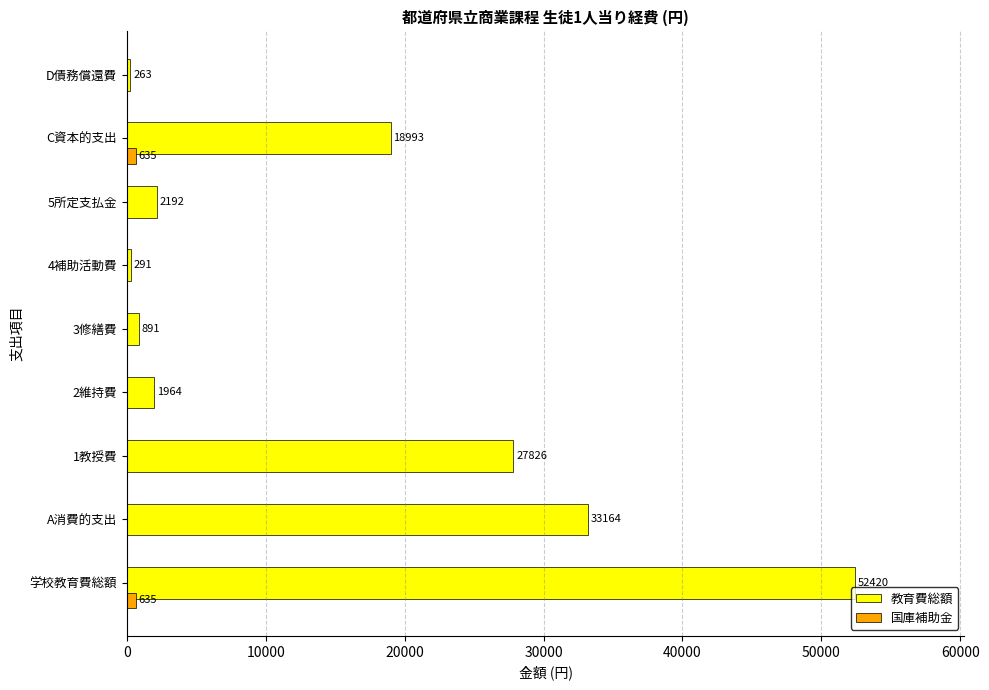

Is it true that 国庫補助金 equals 0 at 3修繕費?

True